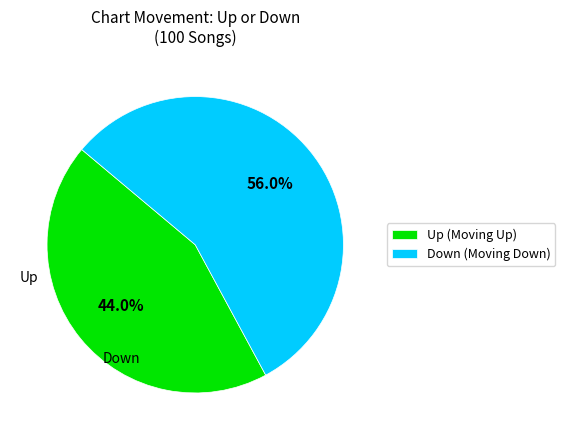

What is the ratio of the value at Down (Moving Down) to the value at Up (Moving Up)?

1.3